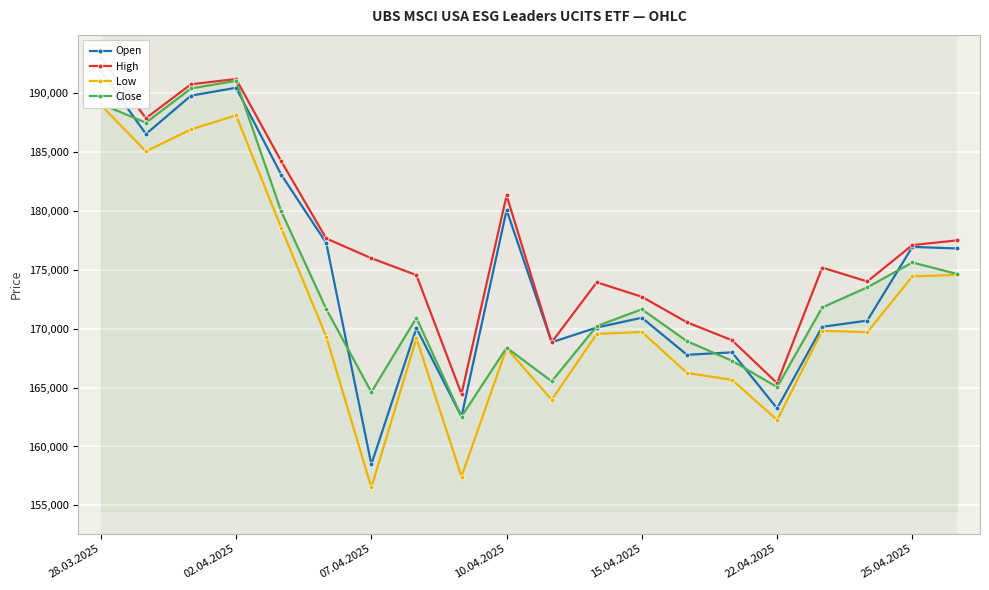

What is the difference between the Open values at 11 and 7?

49